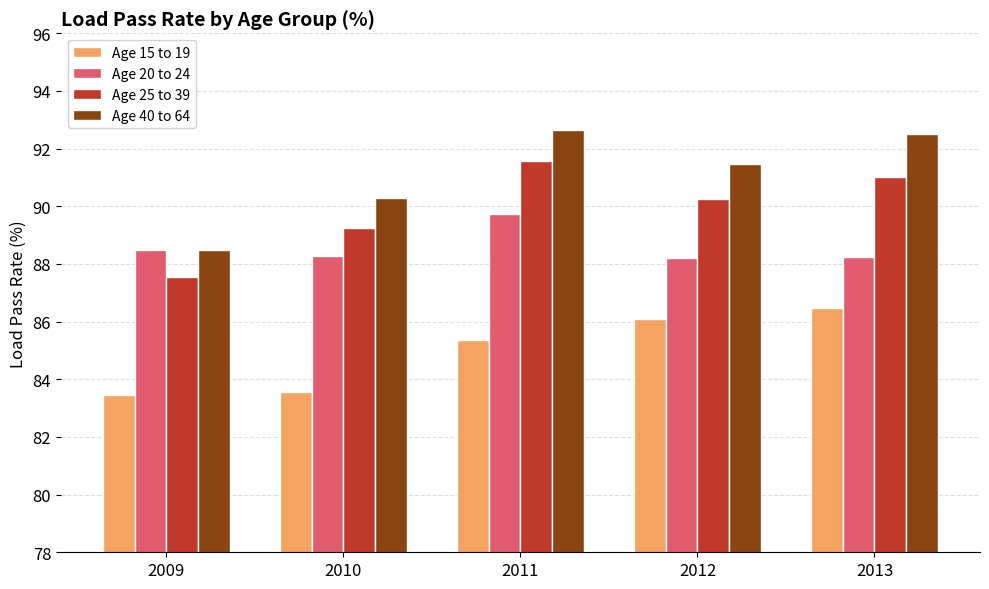

How many data points in Age 40 to 64 are above 91?

3